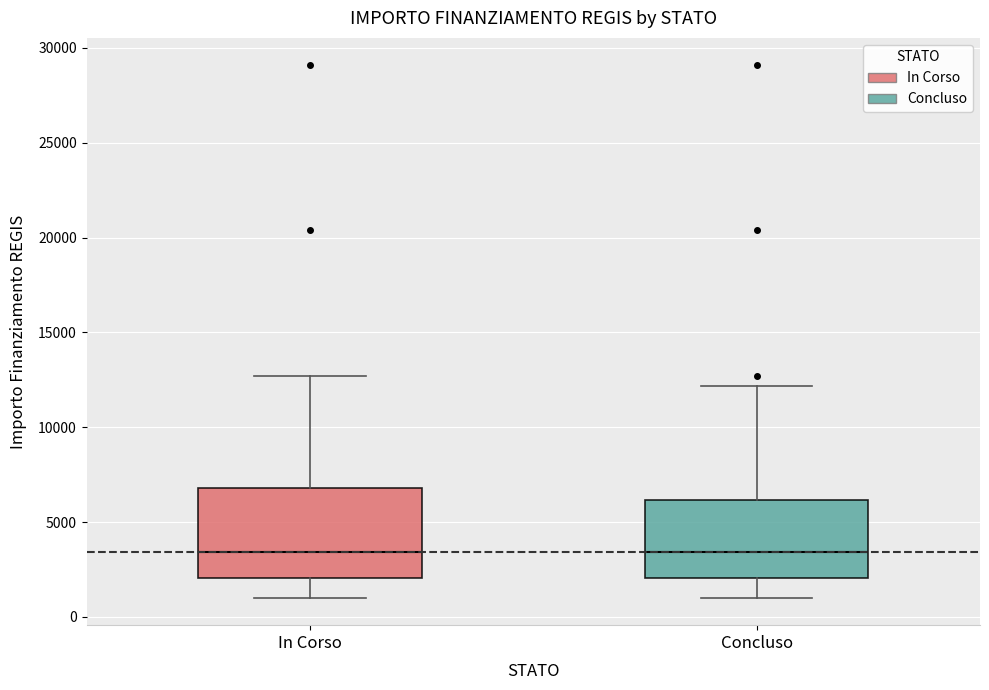

Reading left to right, transcribe this box plot: for each box, give where its median line is, the range the box spans, and where its two whiskers end, as read against the y-axis. The values are not printed on the chart, so give them approximately, as read against the axis.

In Corso: median 3500, box 2000 to 7000, whiskers 1000 to 12500
Concluso: median 3500, box 2000 to 6000, whiskers 1000 to 12000